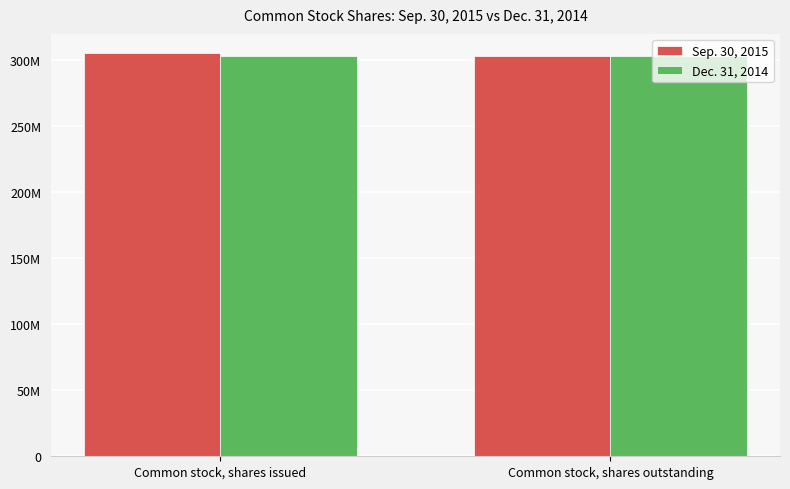

Are the bars grouped side by side (vs. stacked)?

Yes